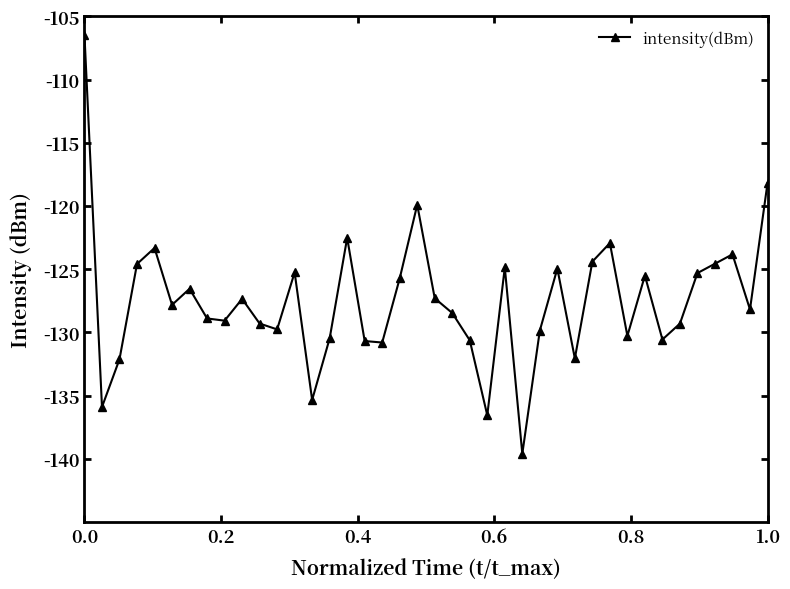

How many values exceed -127?

17